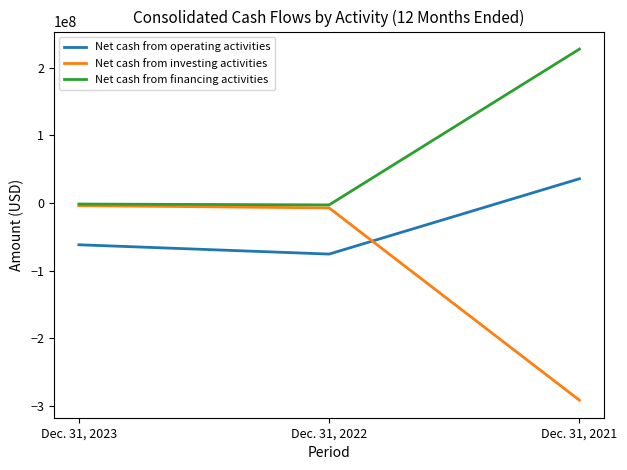

What is the difference between the maximum and minimum values in the Net cash from operating activities series?

111229000